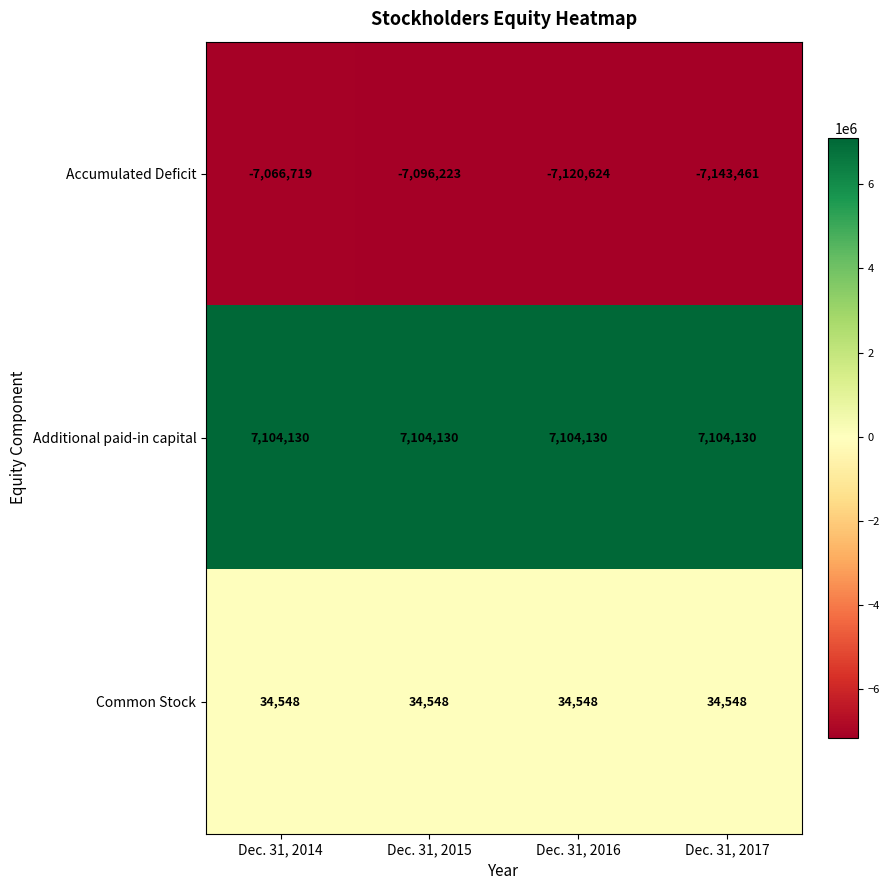

What is the maximum value shown in the chart?

7104130